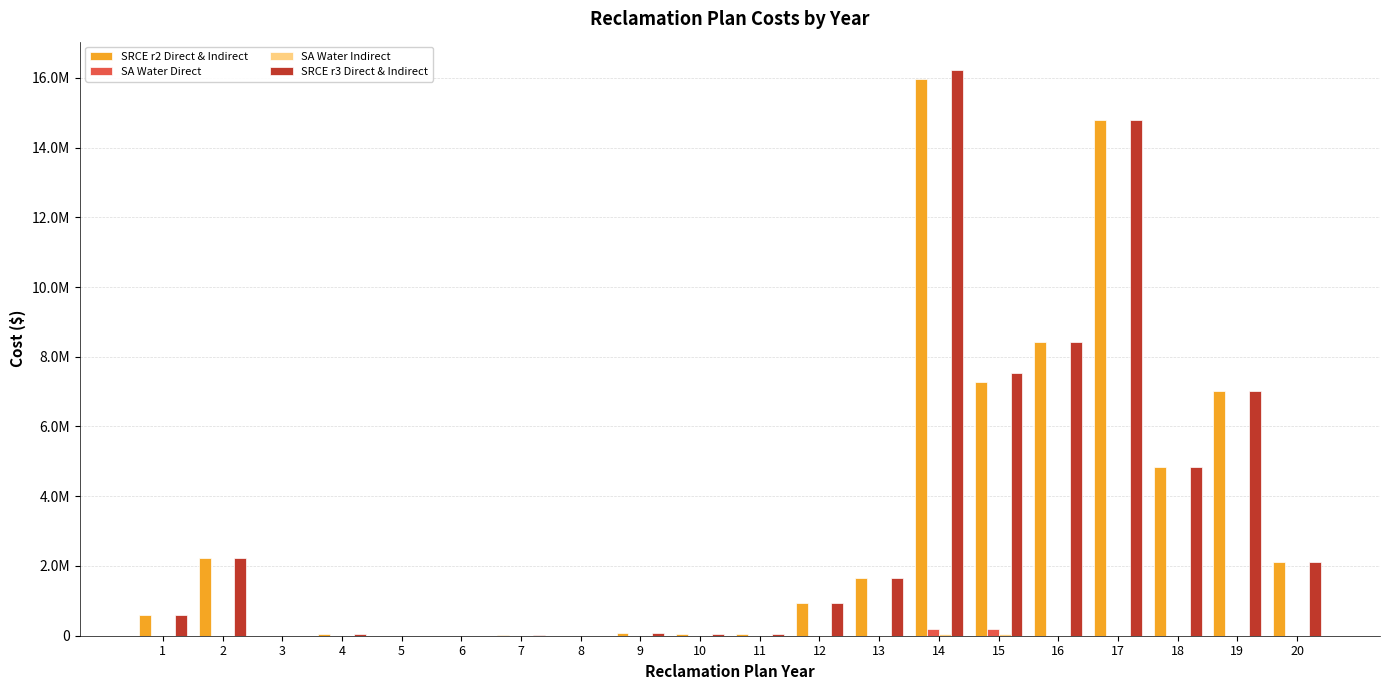

What is the highest value of the SRCE r3 Direct & Indirect series?

16224816